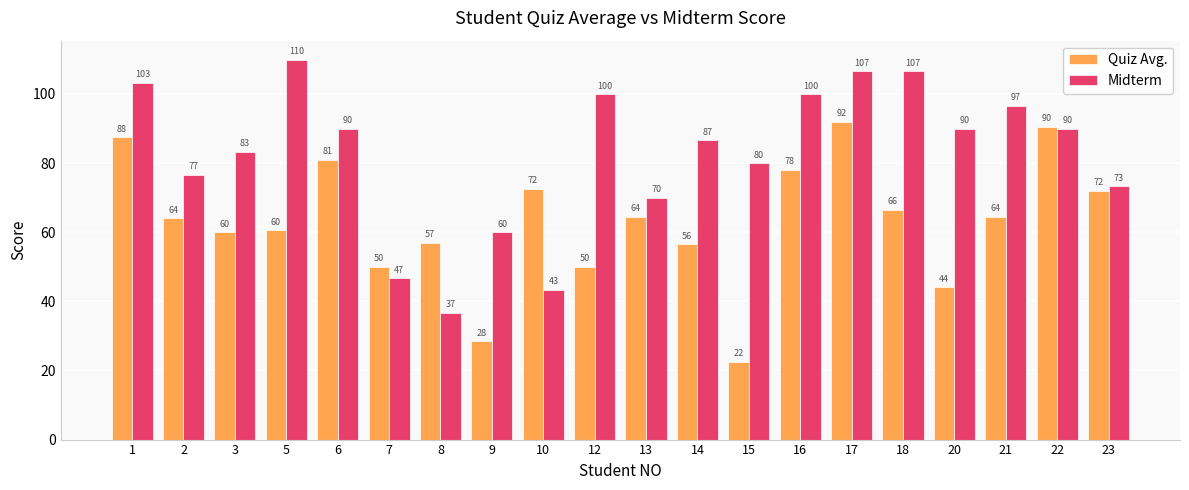

Which series has the largest total across all categories?

Midterm